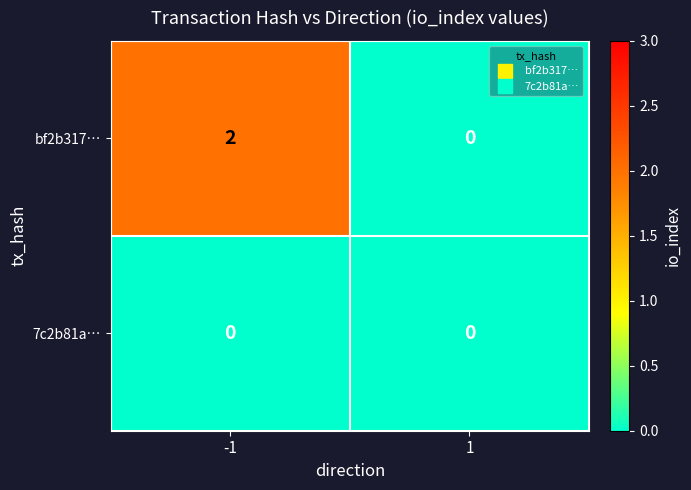

Reading left to right, list all the values displayed in this chart.

bf2b317…: -1=2	1=0
7c2b81a…: -1=0	1=0